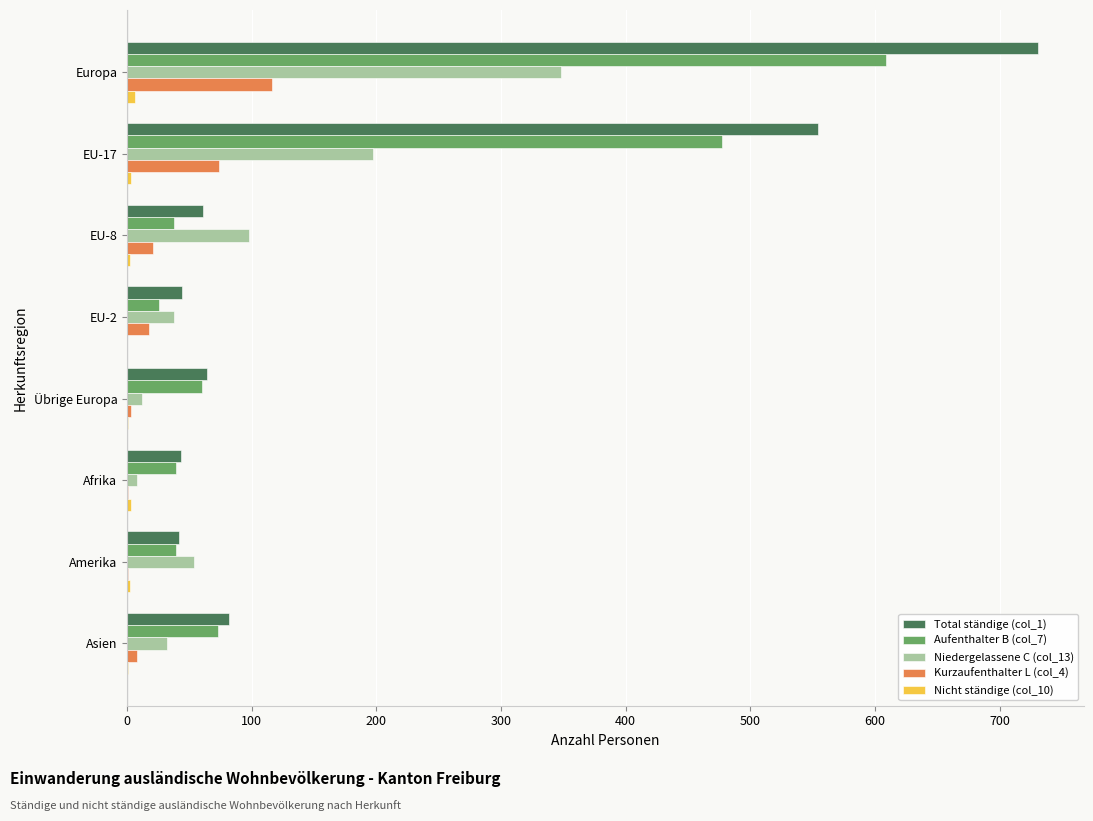

Which series has the largest total across all categories?

Total ständige (col_1)